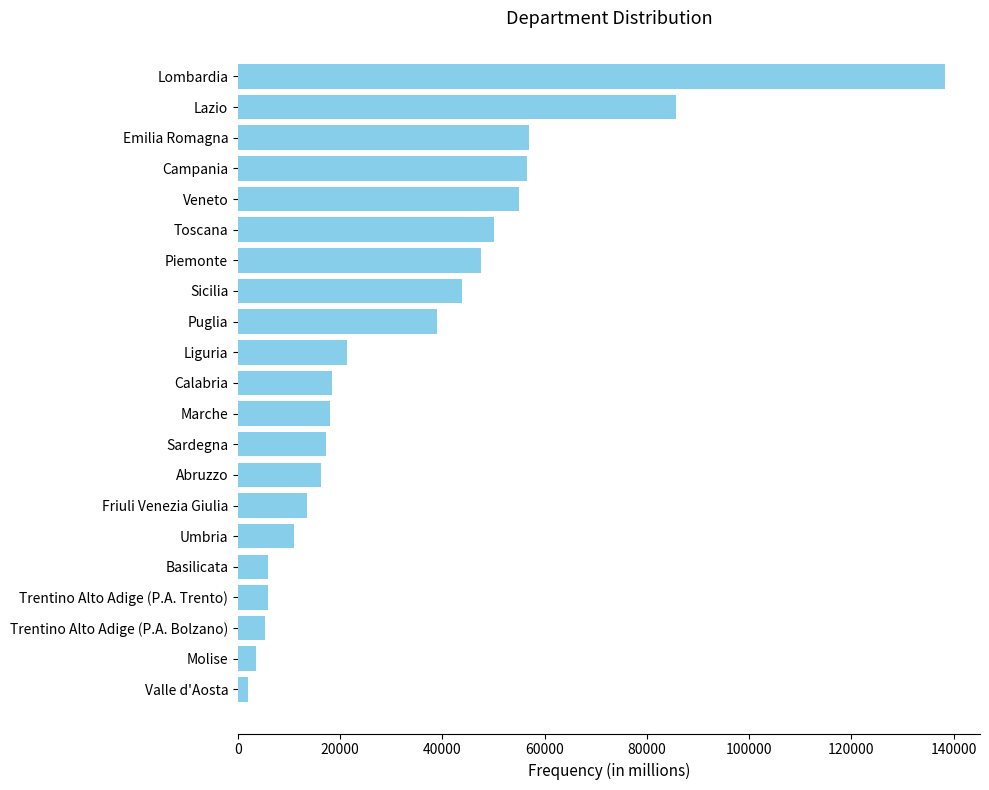

What is the label of the 15th bar from the top?

Friuli Venezia Giulia